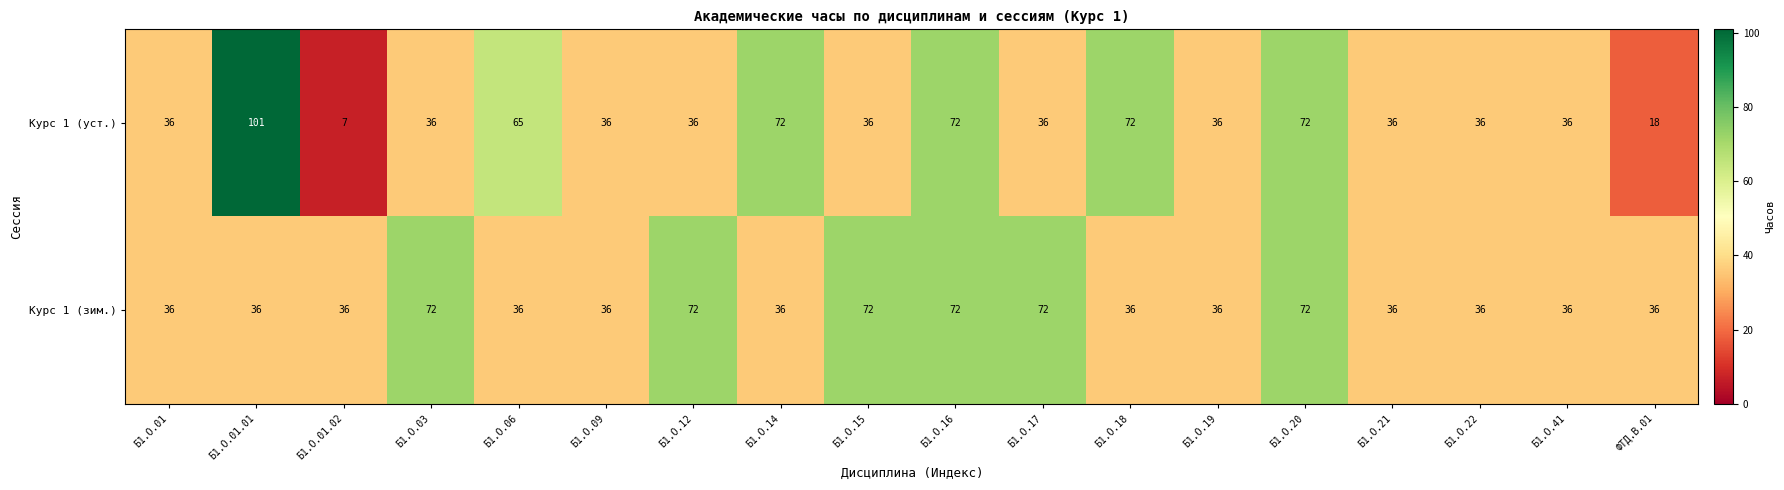

Which series has the largest total across all categories?

Курс 1 (зим.)